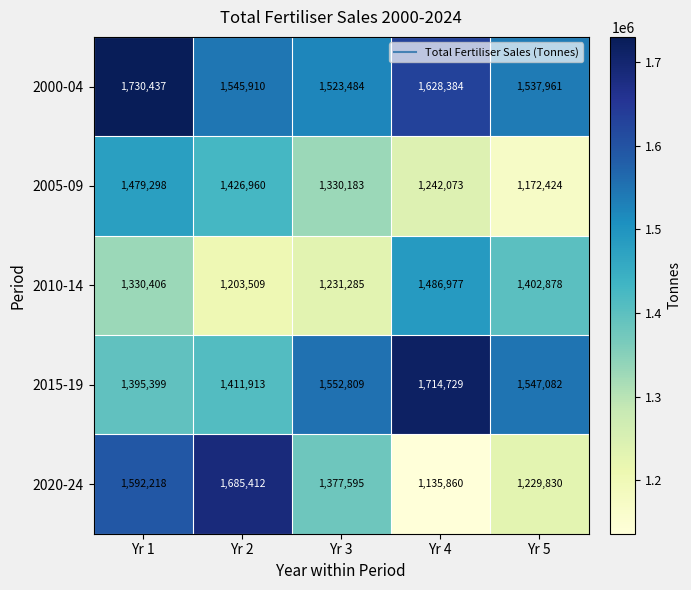

The value of 2010-14 at Yr 4 is 1486977. True or false?

True